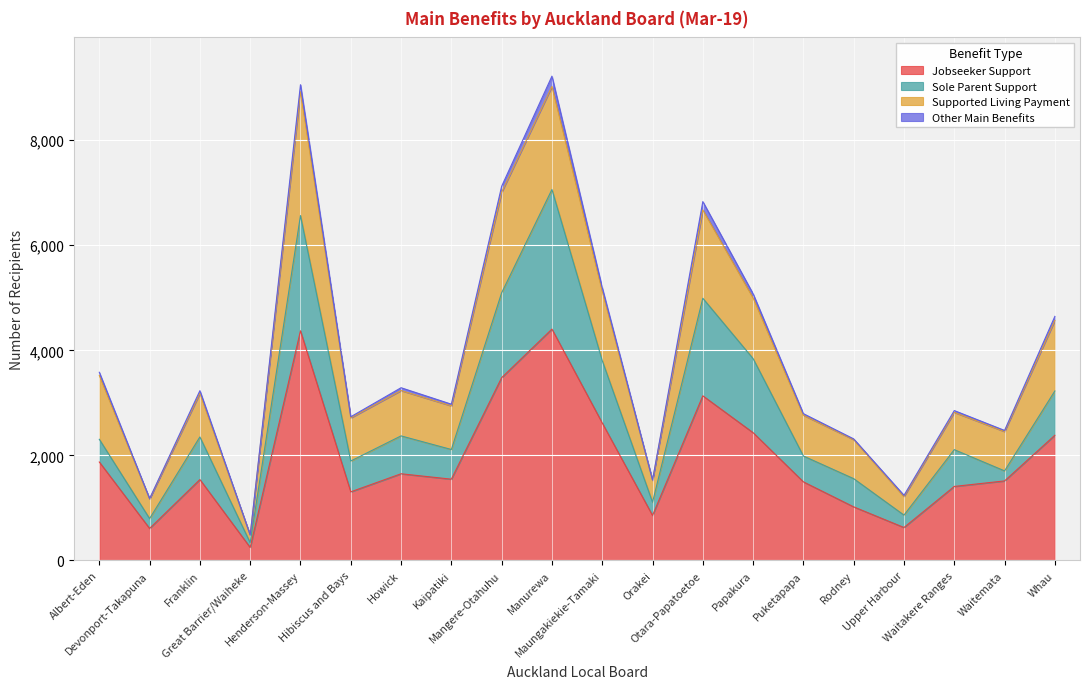

What is the difference between the second highest and minimum values in the Jobseeker Support series?

4125